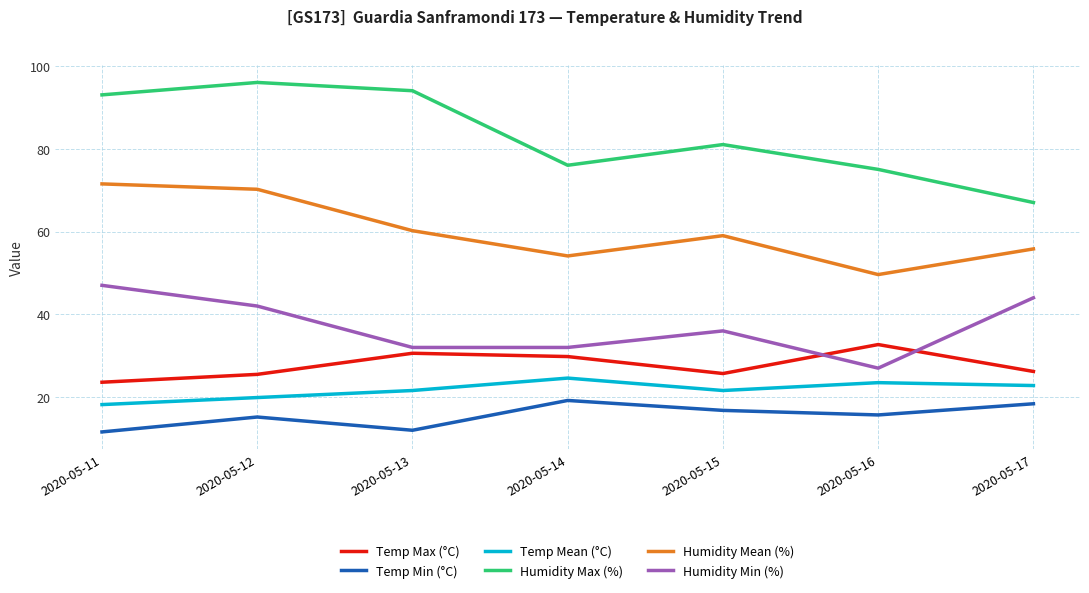

What is the difference between the second highest and second lowest values in the Humidity Max (%) series?

19.0